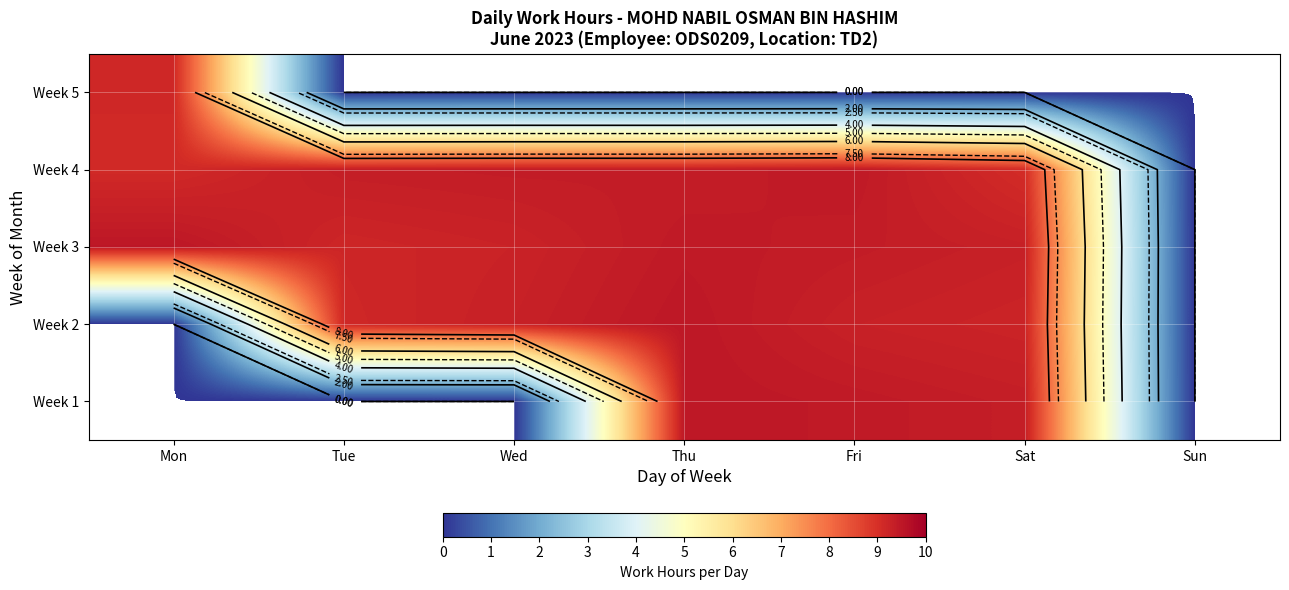

What is the average value of the Week 2 series?

6.6